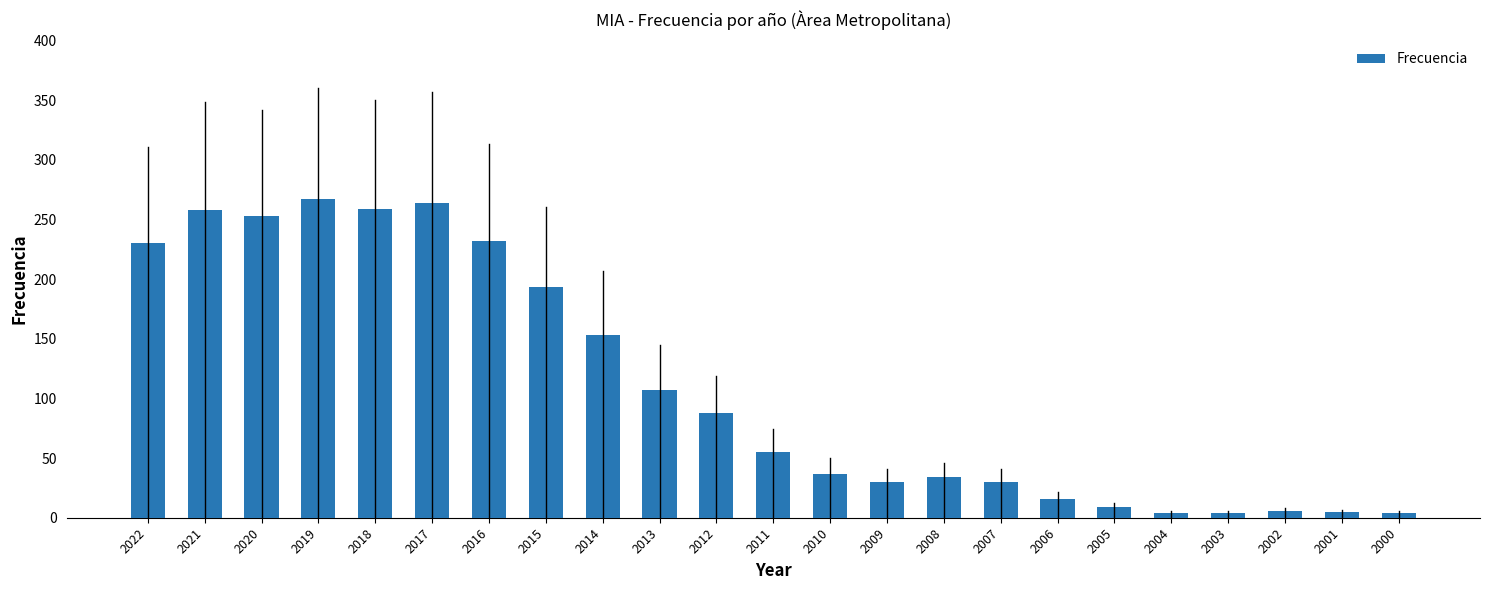

What is the average value?

110